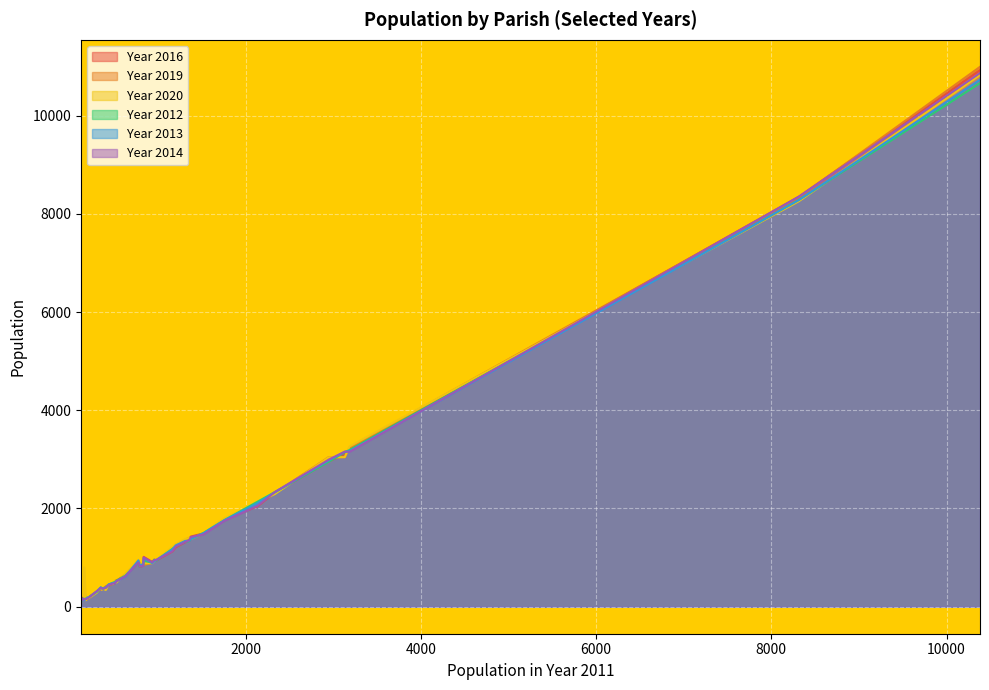

Which series has the largest total across all categories?

Year 2020